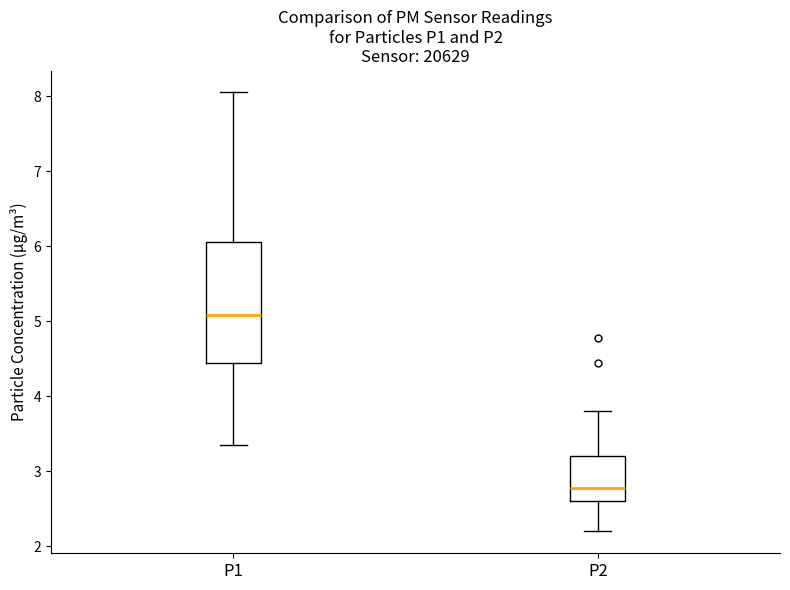

Which box is the tallest, from its lower edge to its upper edge?

P1